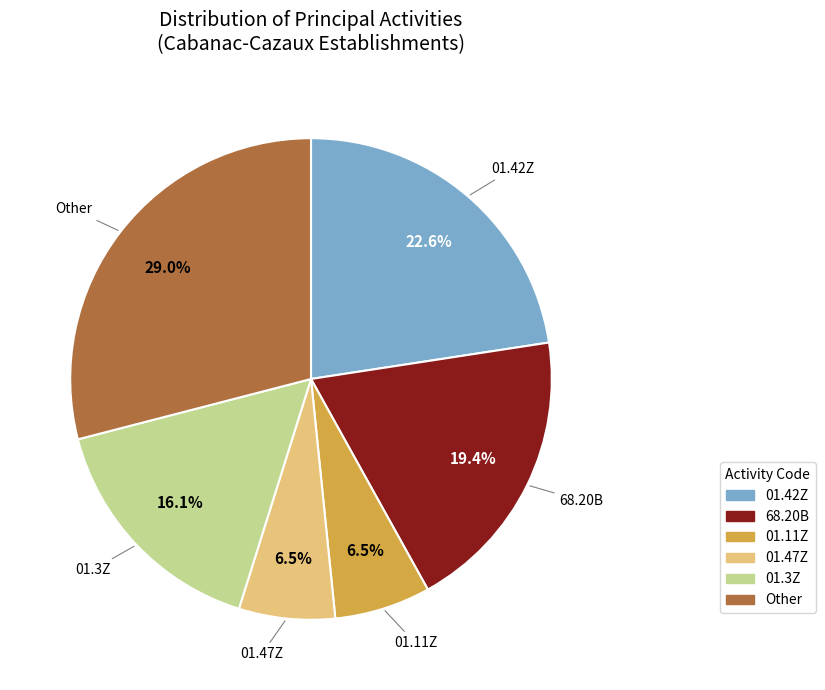

Is there any slice that represents more than half of the pie?

No